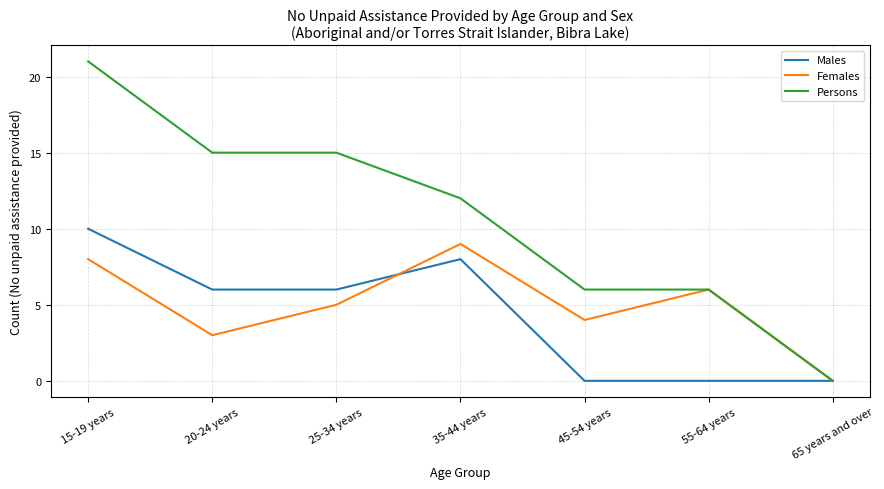

Is this an area chart (filled region under the line)?

No